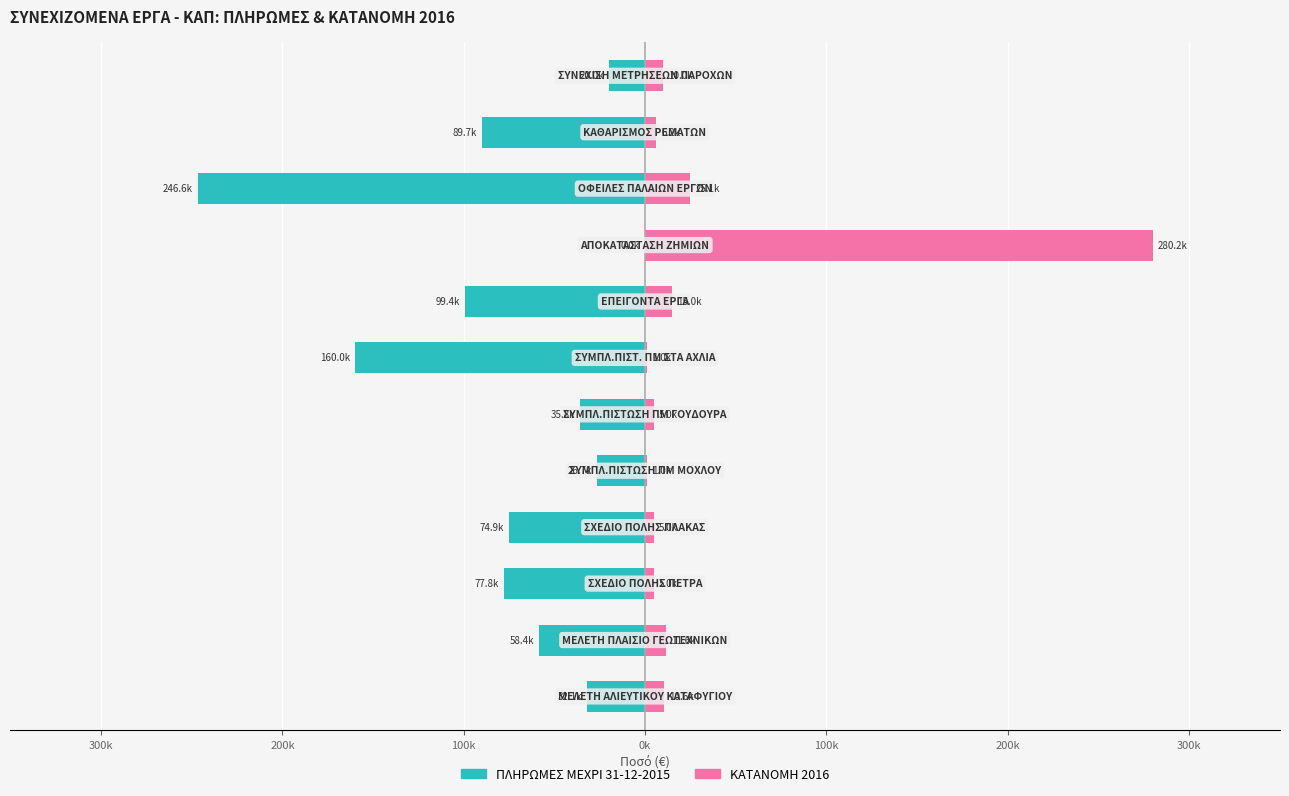

What are all the series names shown in the legend?

ΠΛΗΡΩΜΕΣ ΜΕΧΡΙ 31-12-2015, ΚΑΤΑΝΟΜΗ 2016